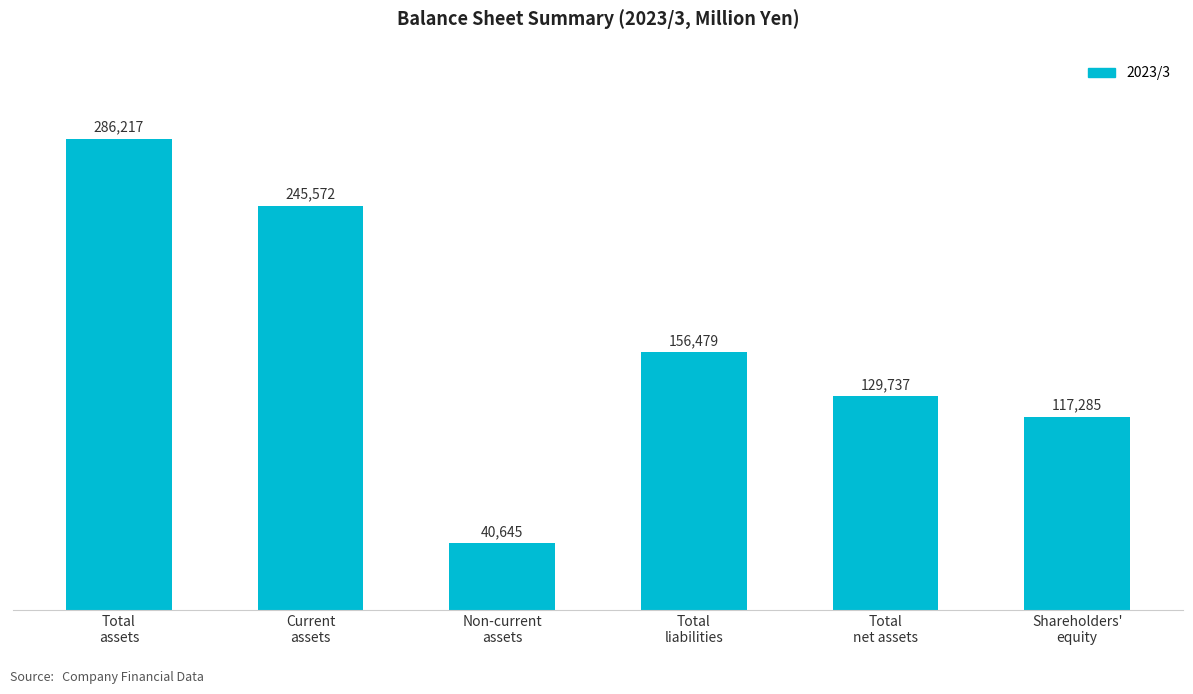

Which category has the highest value across all series?

Total
assets